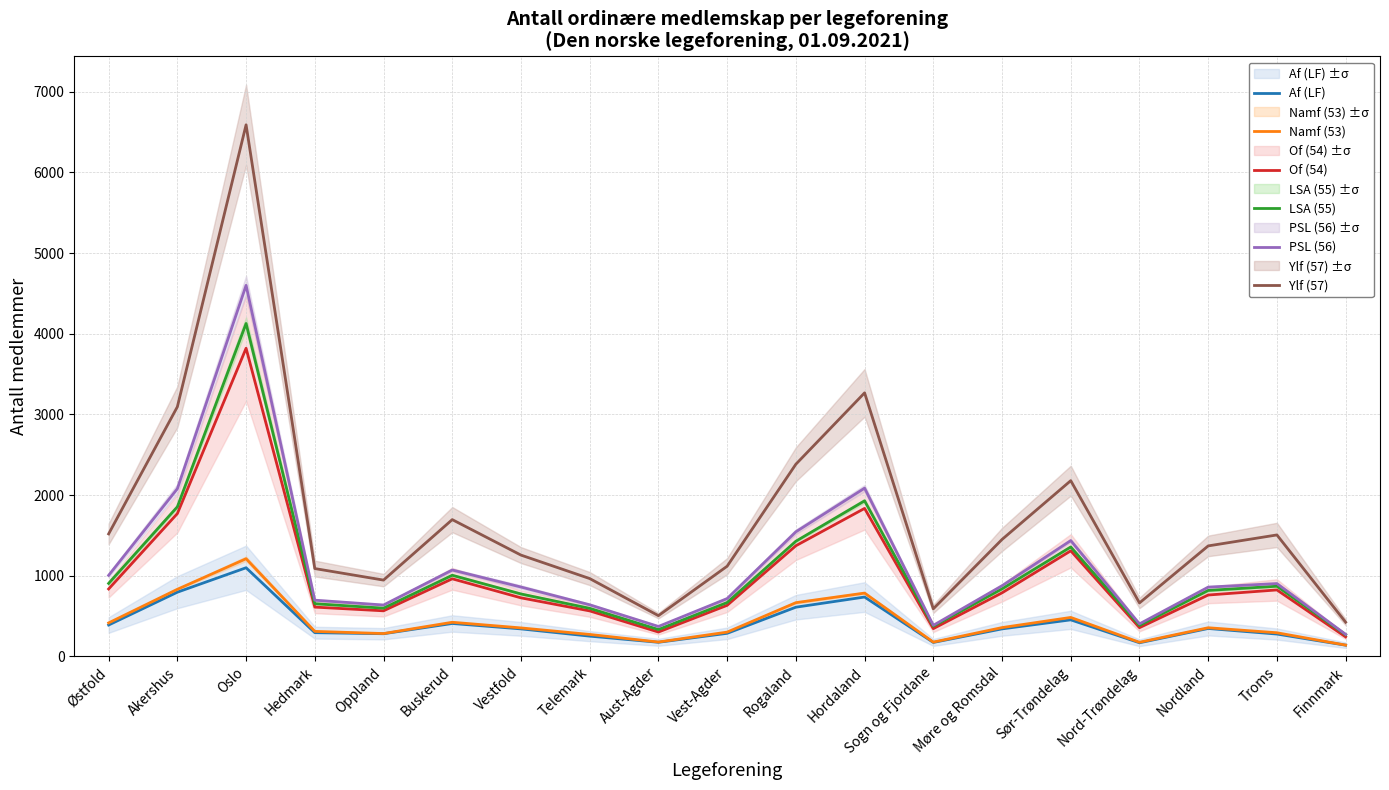

Where is the first local minimum for Ylf (57)?

Oppland